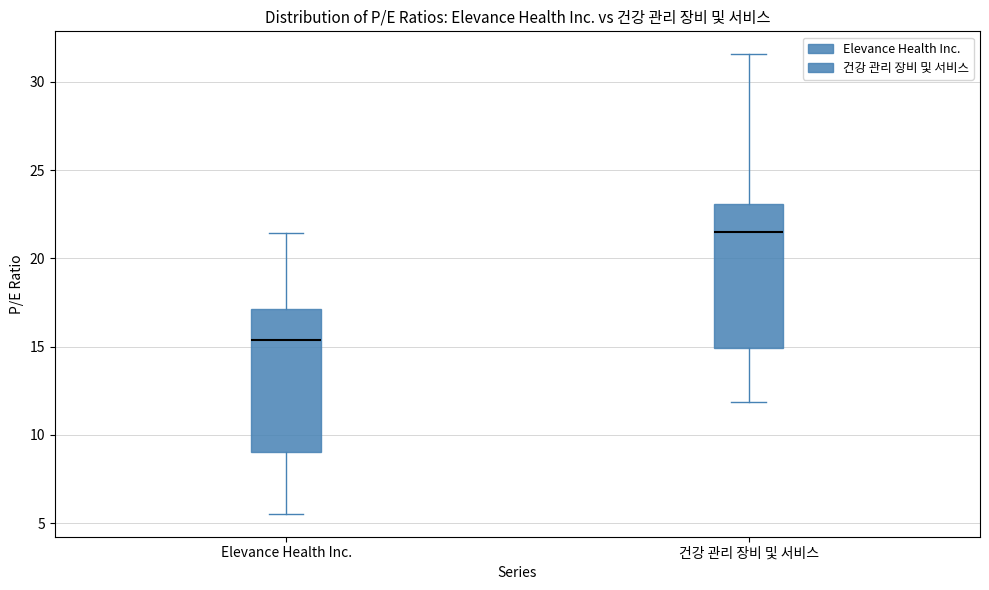

Reading left to right, read every box against the y-axis: the position of its median line, the range the box covers, and the ends of its whiskers. The values are not printed on the chart, so give them approximately, as read against the axis.

Elevance Health Inc.: median 15.5, box 9.0 to 17.0, whiskers 5.5 to 21.5
건강 관리 장비 및 서비스: median 21.5, box 15.0 to 23.0, whiskers 12.0 to 31.5